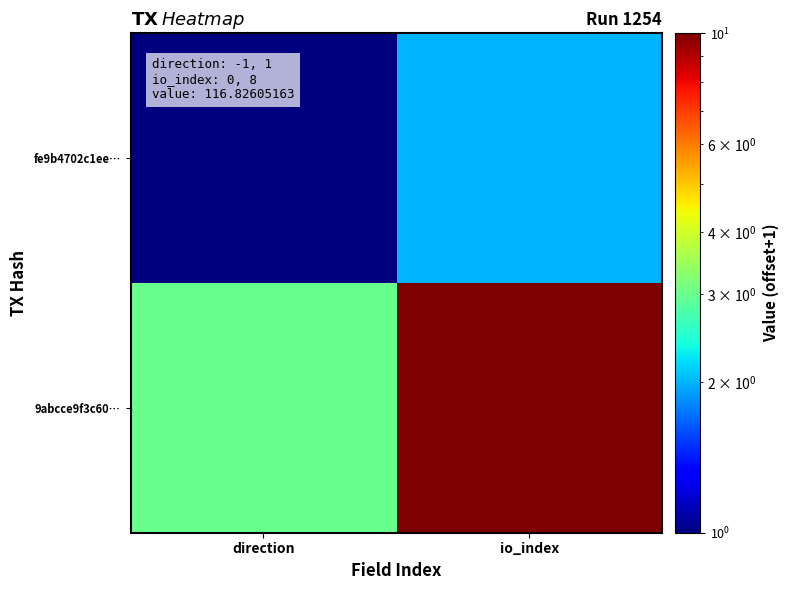

Rank the series by their maximum value, from lowest to highest.

fe9b4702c1ee…, 9abcce9f3c60…